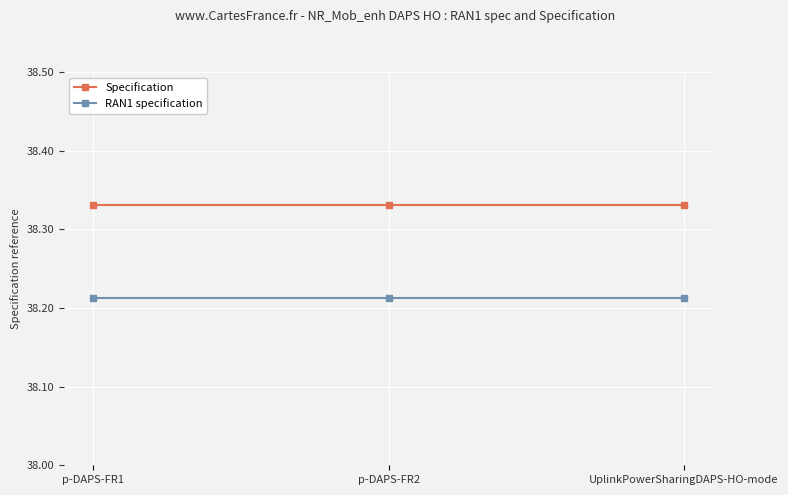

What is the label of the 3rd point from the right?

p-DAPS-FR1